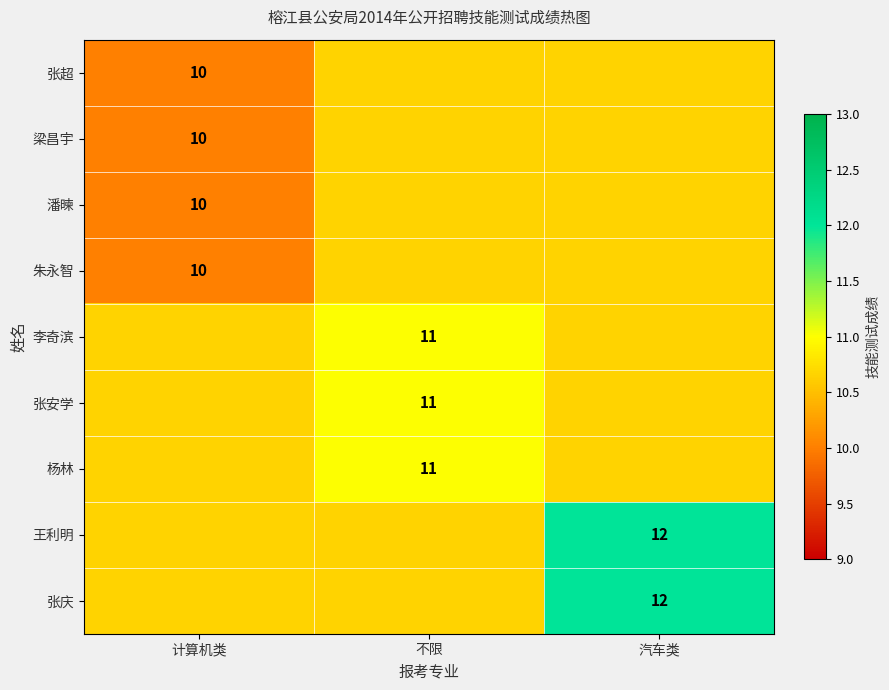

Is it true that 张庆 equals 4 at 汽车类?

False